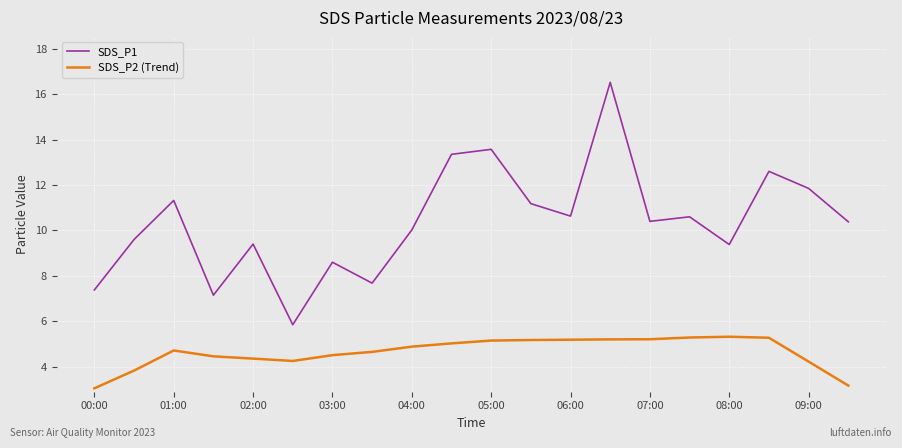

Which series has the largest total across all categories?

SDS_P1